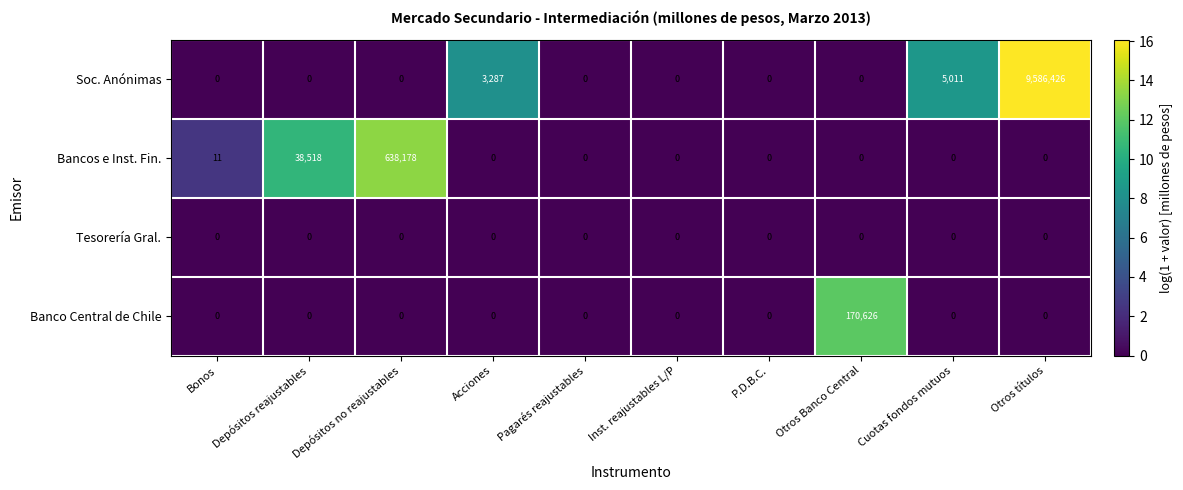

List the series in order of their peak value, highest first.

Soc. Anónimas, Bancos e Inst. Fin., Banco Central de Chile, Tesorería Gral.